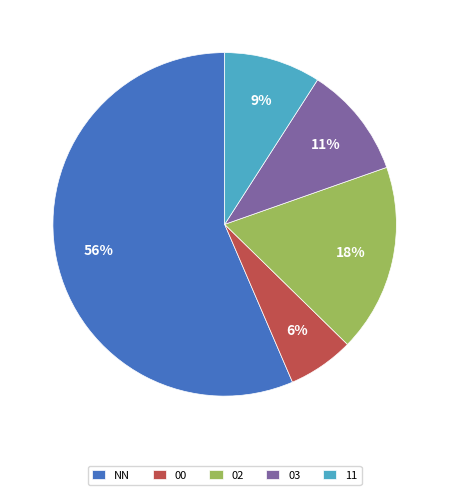

To the nearest percent, what is the combined percentage of 00 and 03?

17%